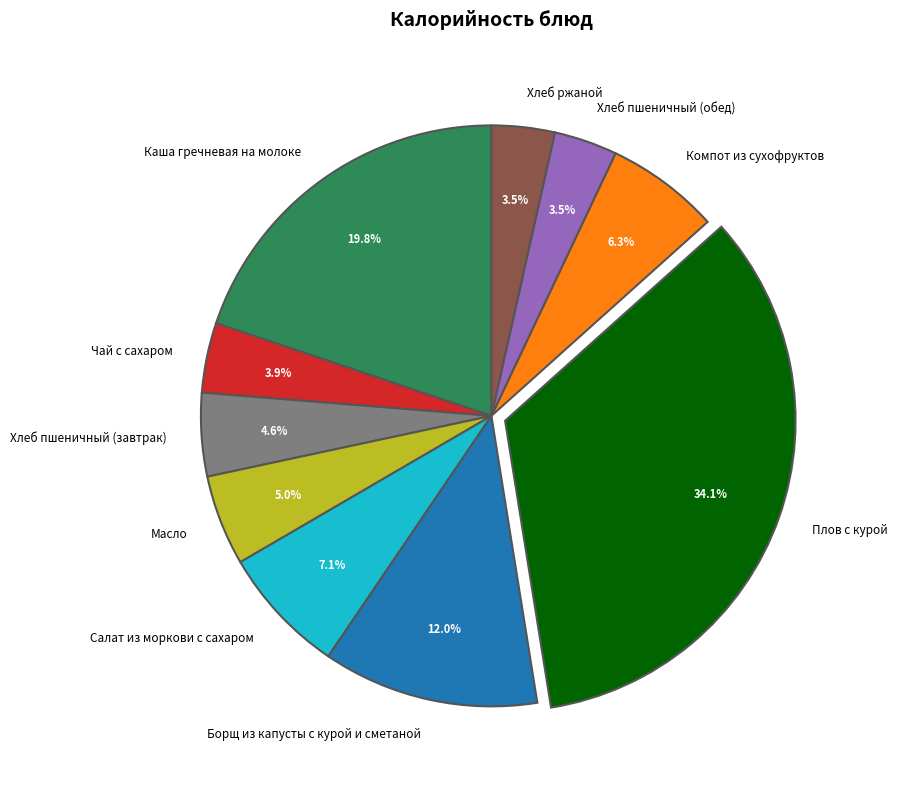

To the nearest percent, what is the combined percentage of Плов с курой and Чай с сахаром?

38%